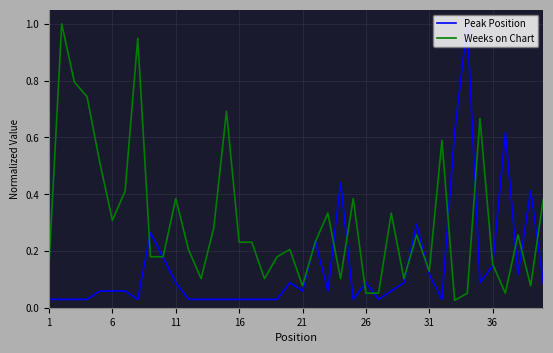

After their last crossing, which series has the higher values: Peak Position or Weeks on Chart?

Weeks on Chart